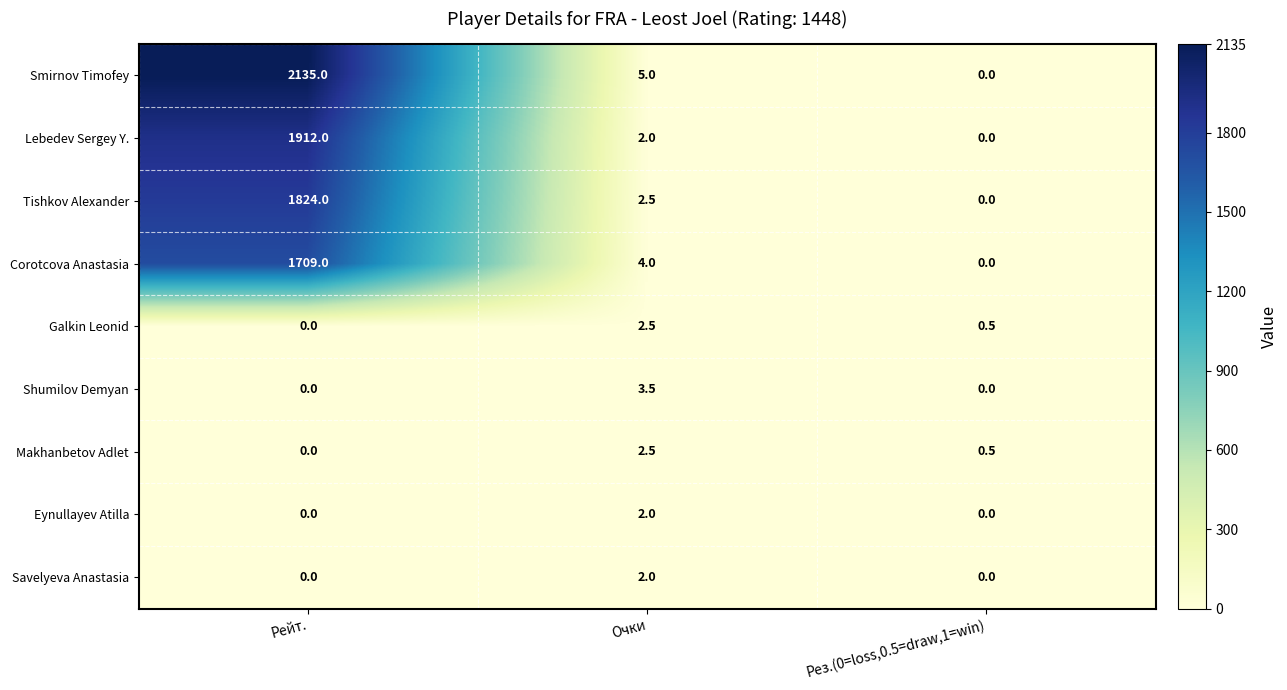

True or false: Smirnov Timofey has a value of 933.8 at Рейт..

False